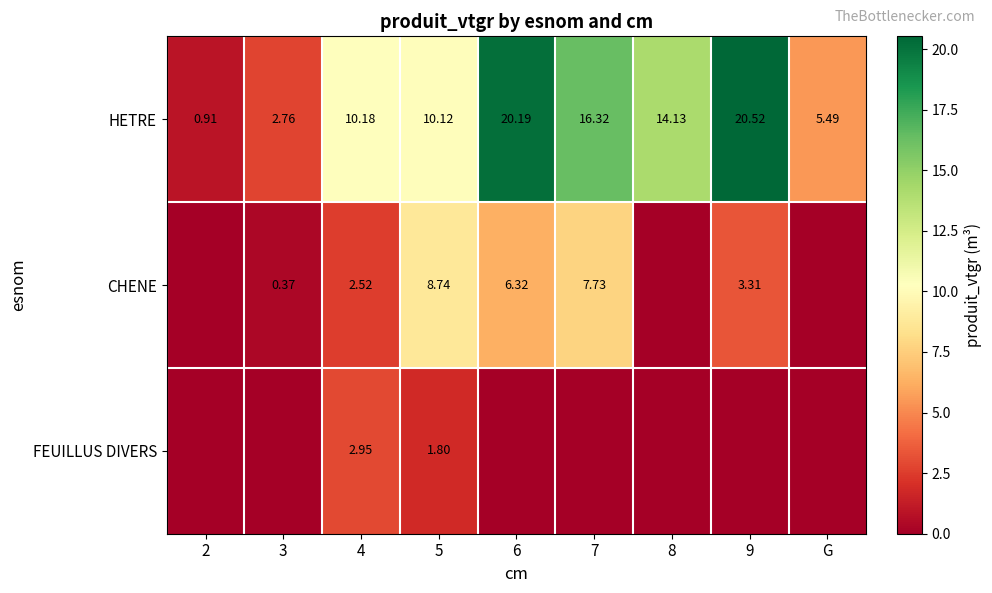

Is the value of FEUILLUS DIVERS at 5 greater than the value of CHENE at 7?

No